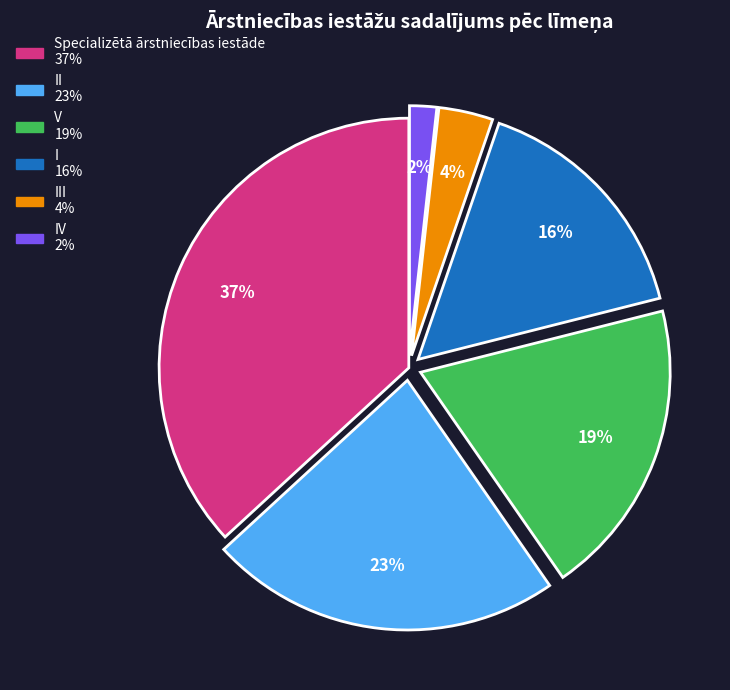

To the nearest percent, what is the difference between the largest and smallest slice percentages?

35%